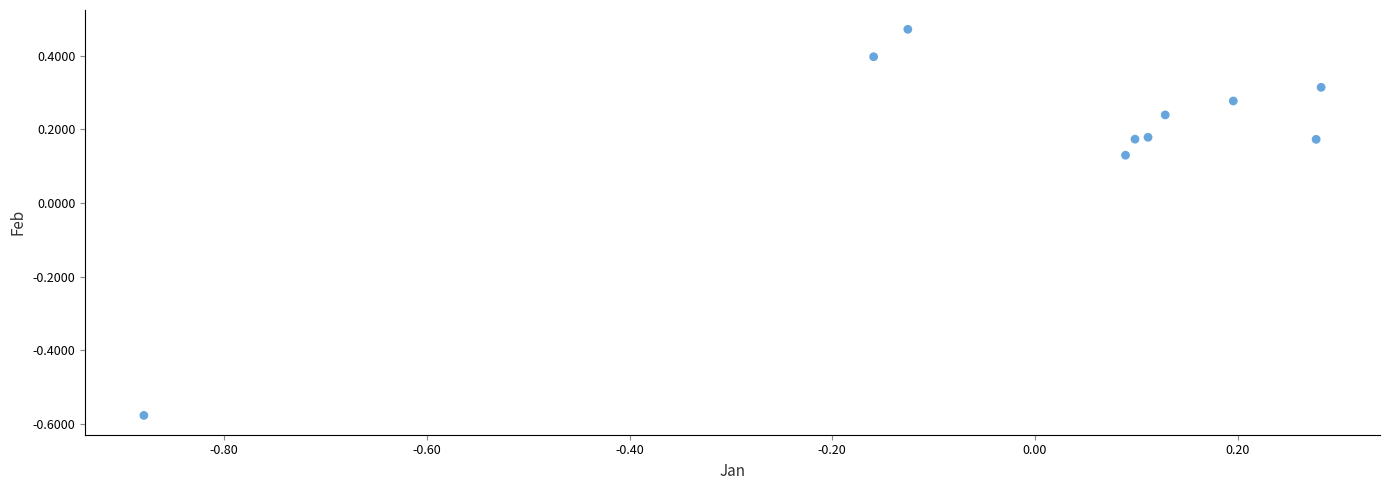

What is the range of Y values (max minus min)?

1.0